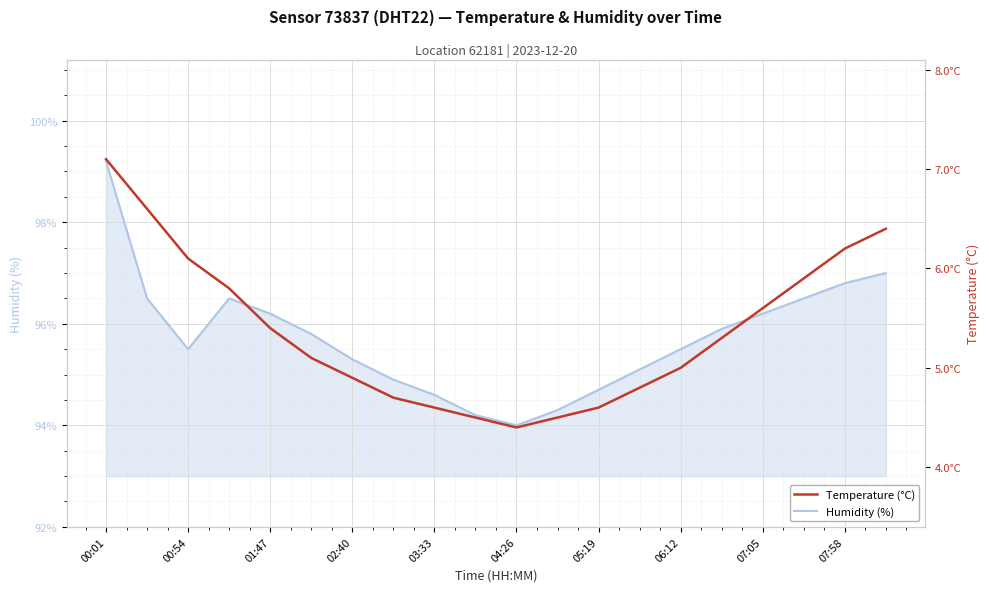

What is the average value of the Temperature (°C) series?

5.4